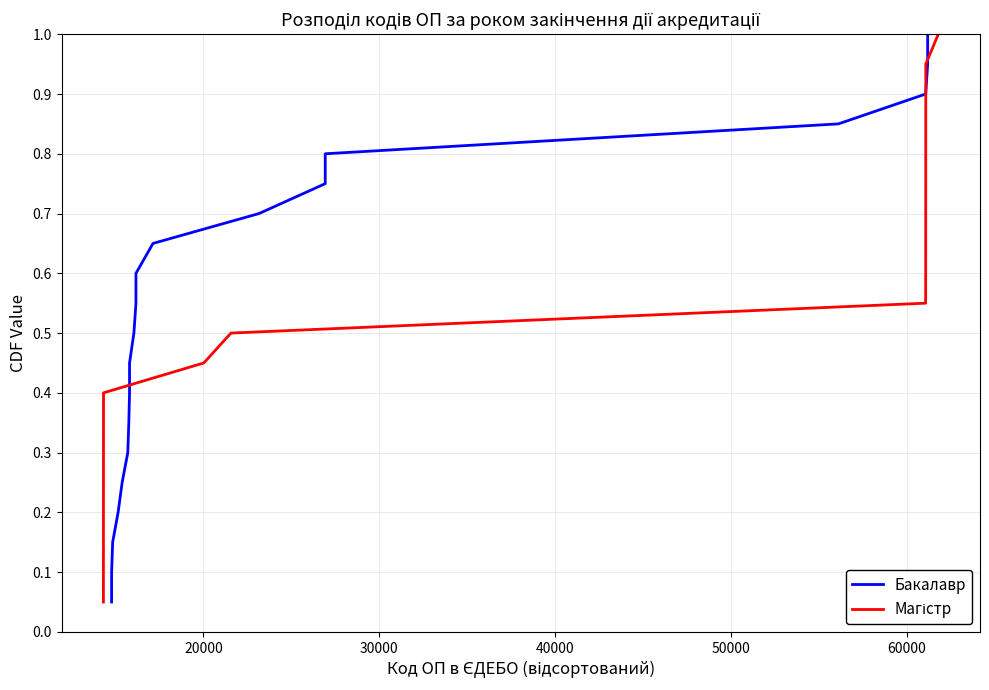

What is the highest value of the Бакалавр series?

1.0